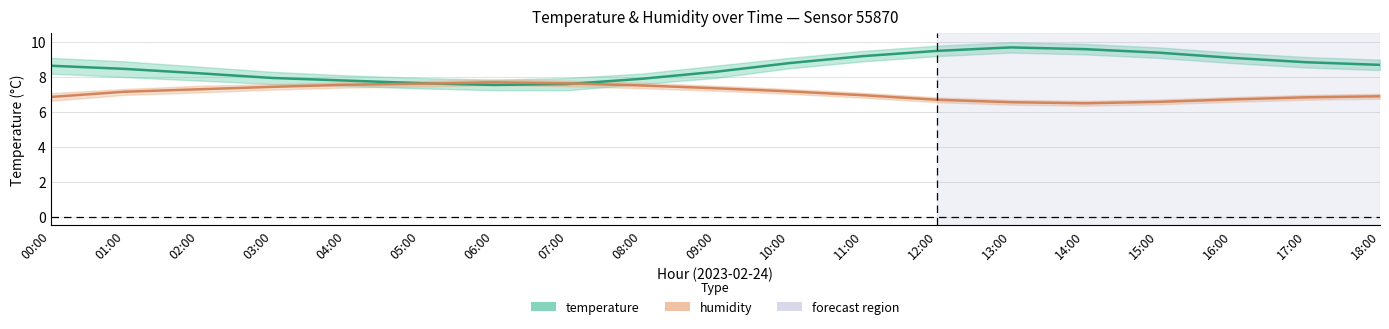

The temperature series shows 7.8 at 04:00. True or false?

True